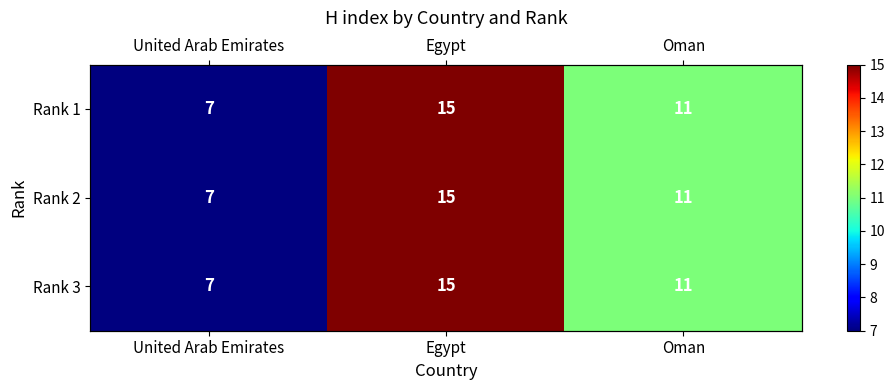

Which category has the highest value in the Rank 1 series?

Egypt